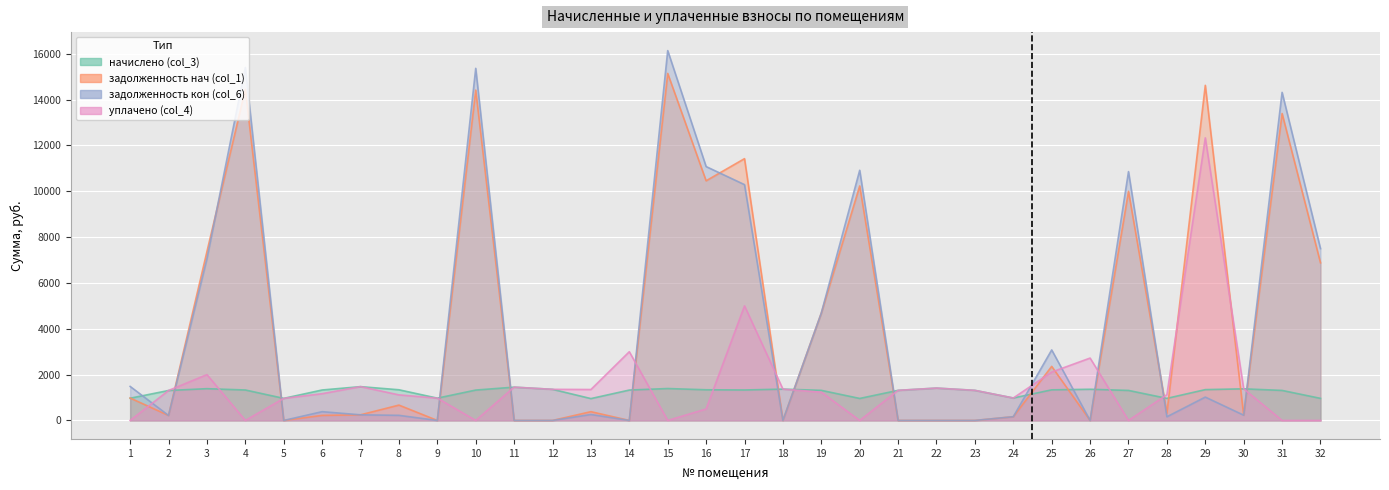

How many data points does each series have?

32